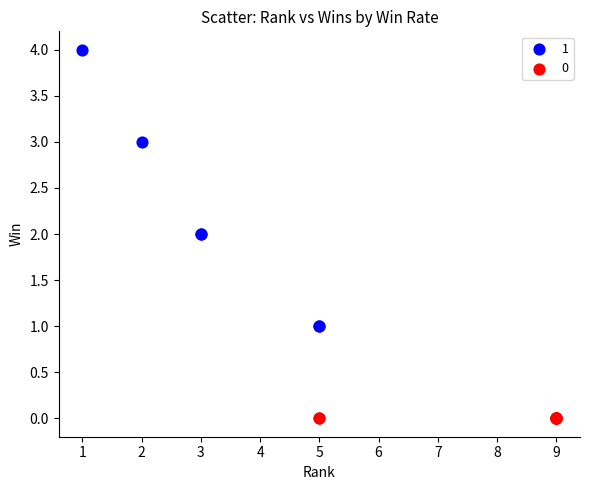

What are all the series names shown in the legend?

1, 0